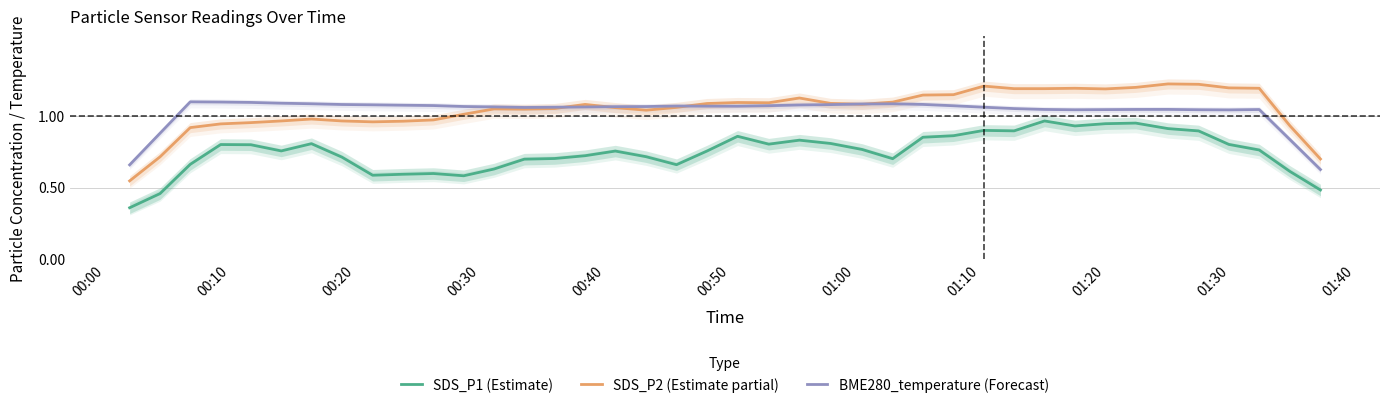

How many lines are shown in the chart?

3